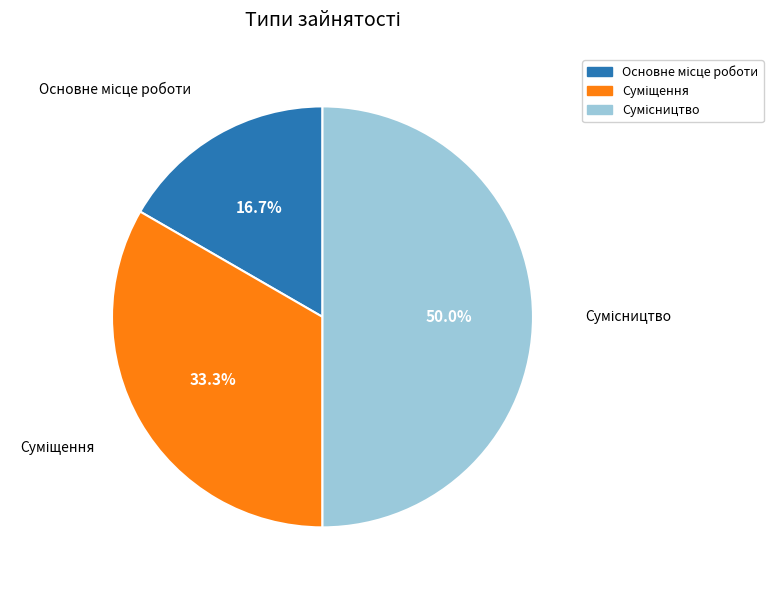

Rank the categories by value from lowest to highest.

Основне місце роботи, Суміщення, Сумісництво